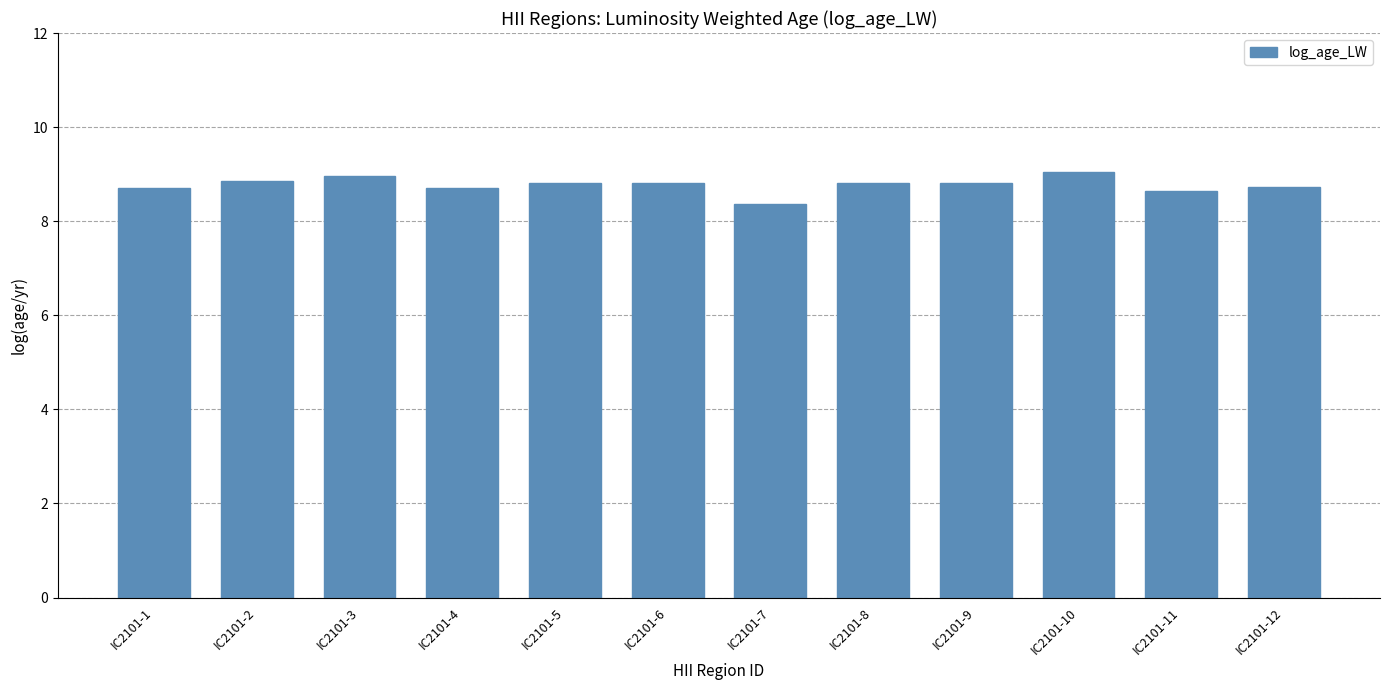

What is the difference between the maximum and minimum values?

0.7